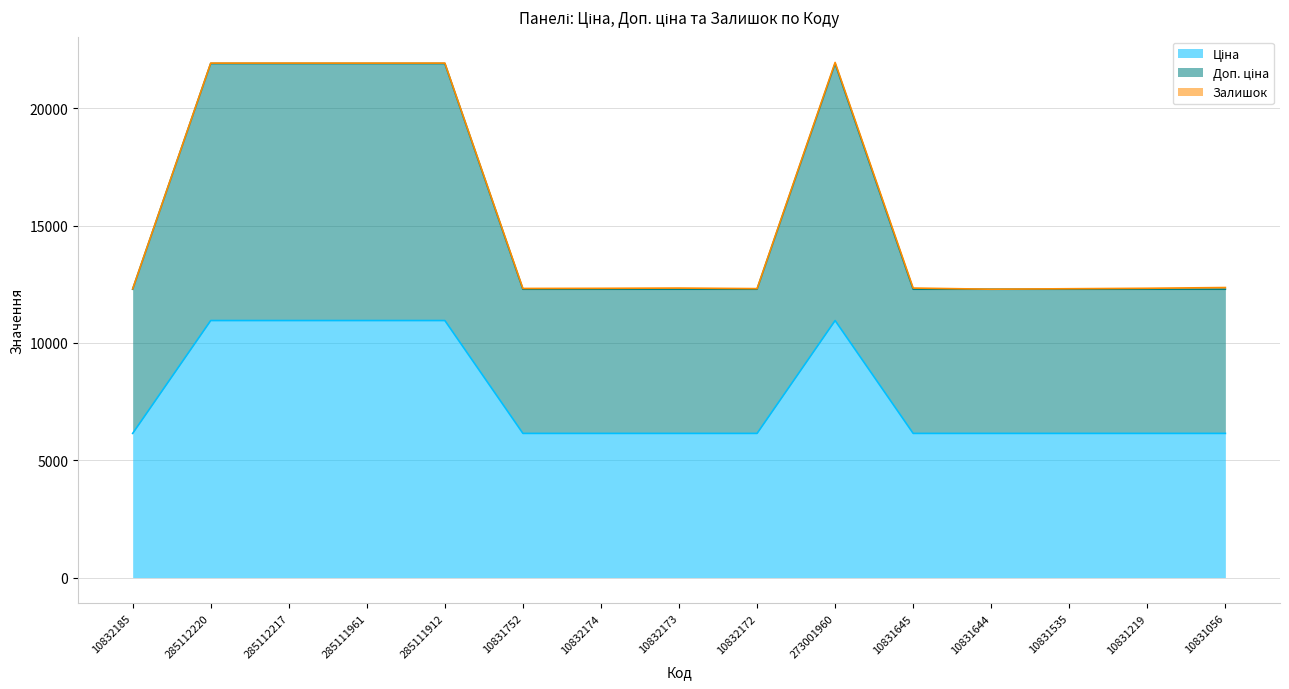

At which category is the sum across all series the highest?

285112220